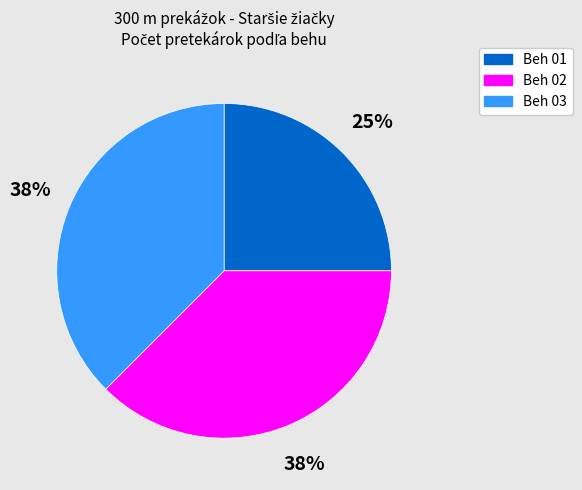

True or false: Beh 02 accounts for 38% of the total.

True